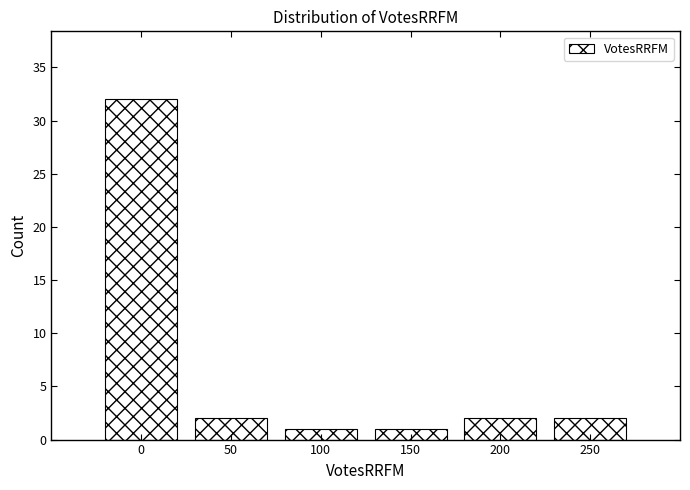

Reading left to right, extract all data points from this chart.

32	2	1	1	2	2